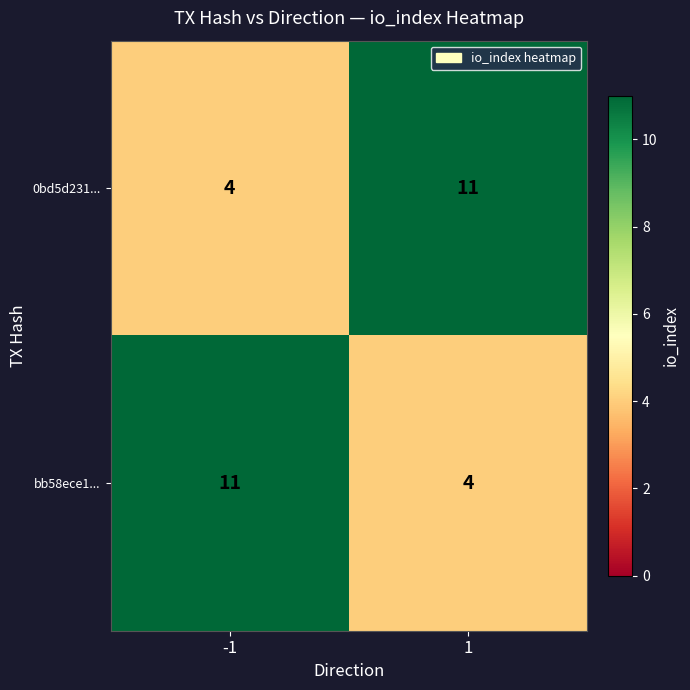

What is the total value across all series at 1?

15